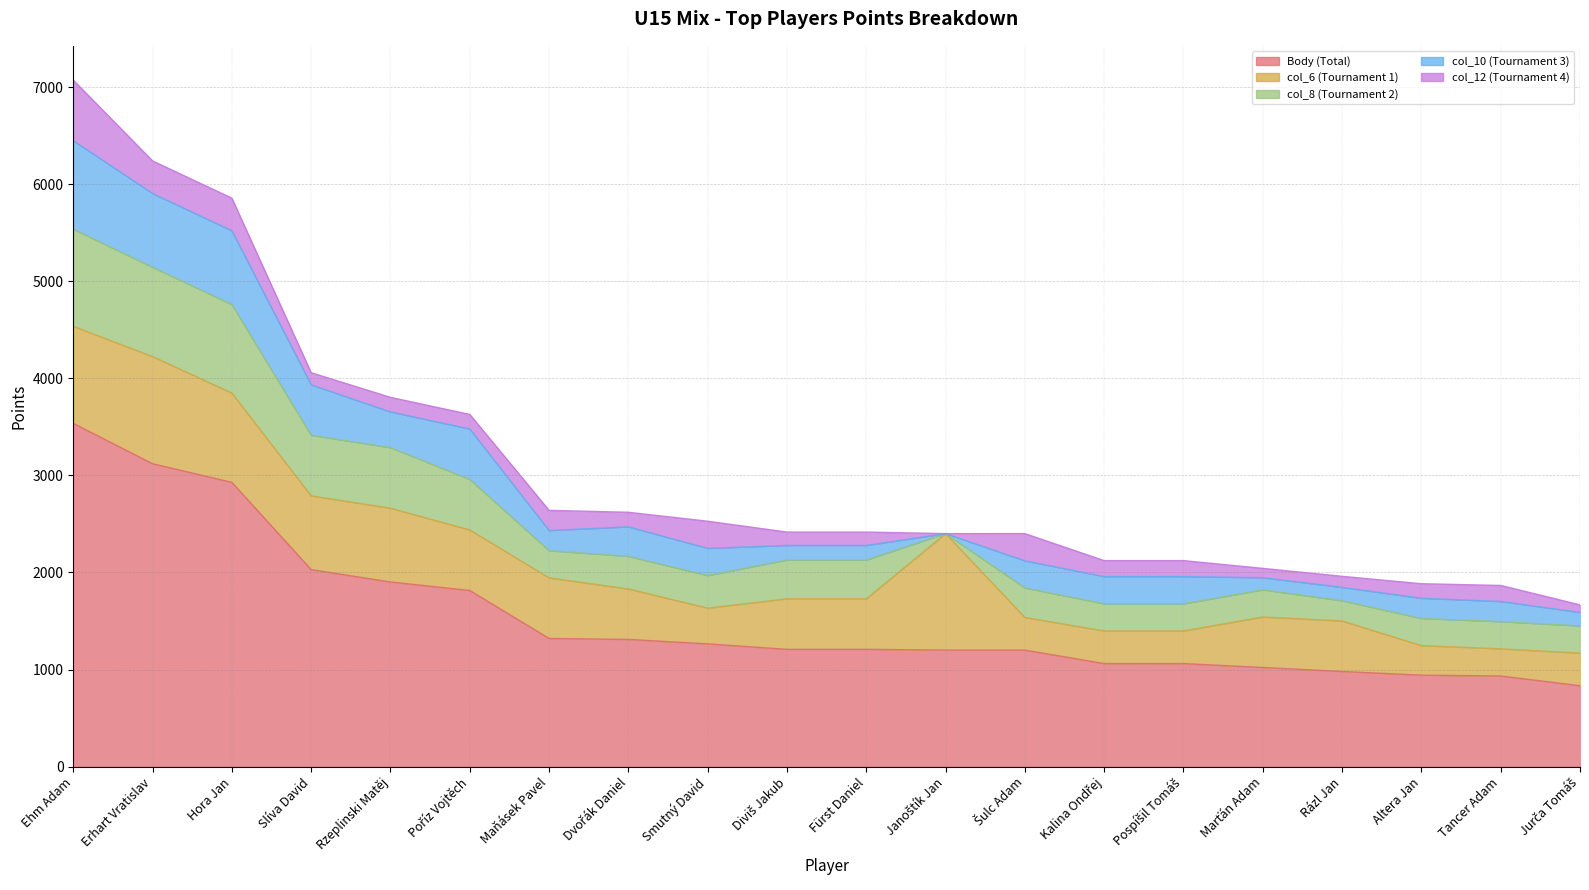

At which category does col_10 reach its first local peak?

Poříz Vojtěch